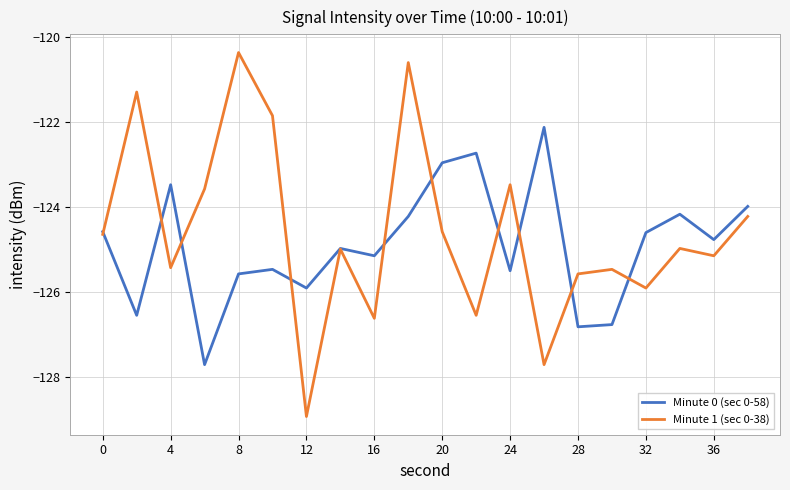

What is the minimum value for Minute 0 (sec 0-58)?

-127.7